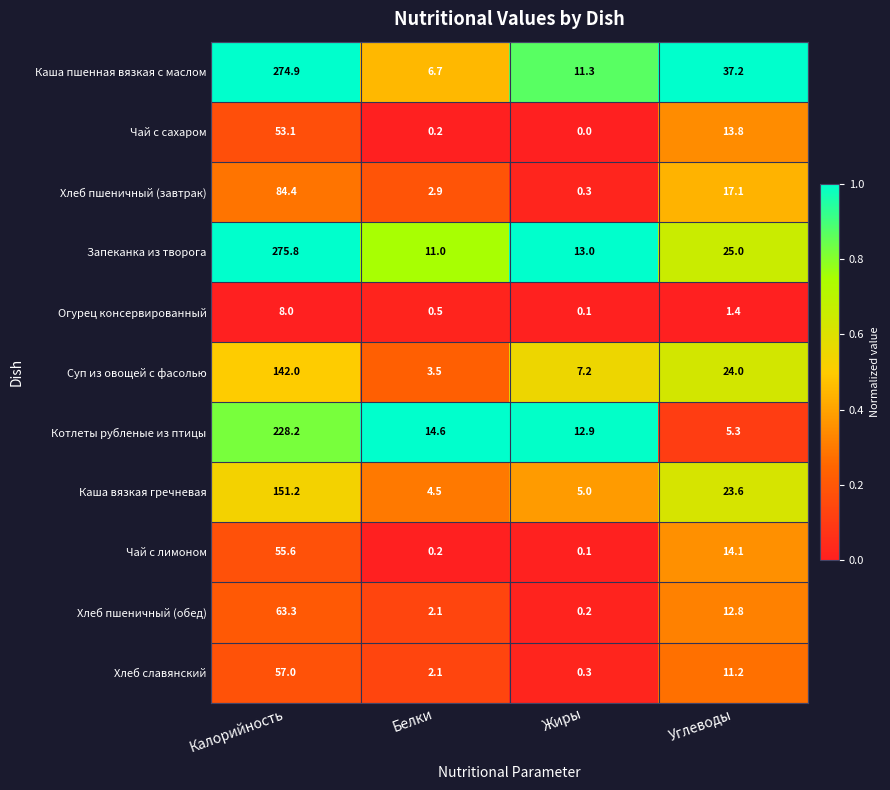

Read the Запеканка из творога value at Белки.

11.0